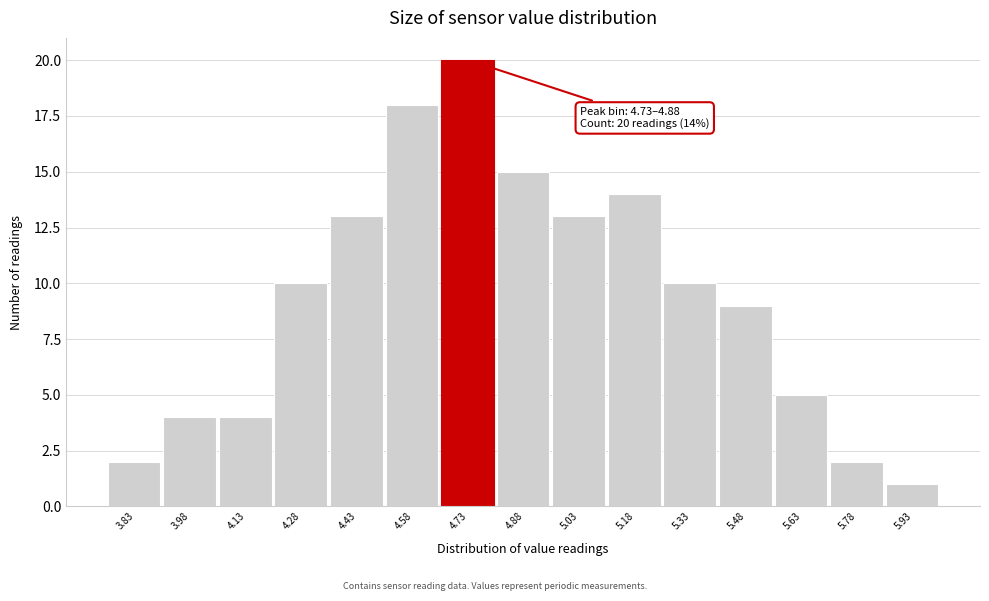

Reading left to right, extract all data points from this chart.

2	4	4	10	13	18	20	15	13	14	10	9	5	2	1